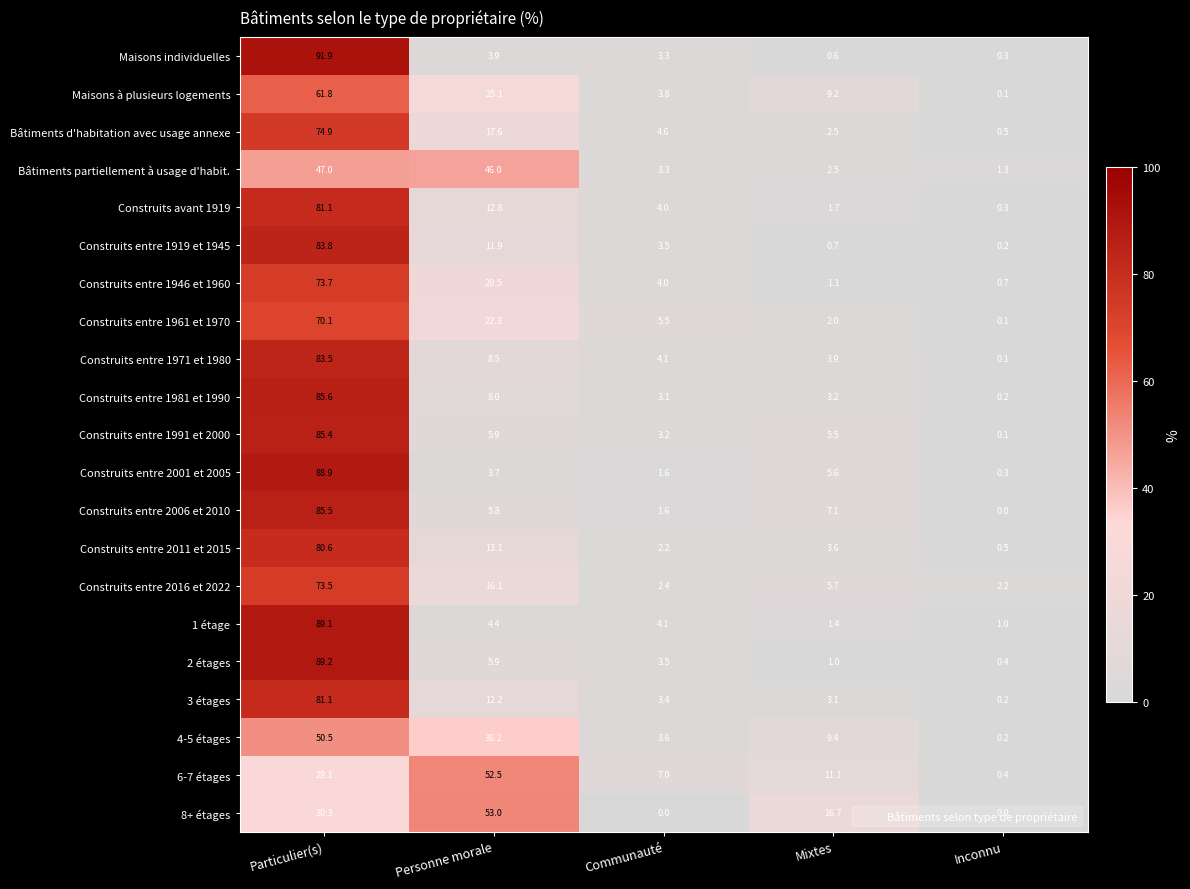

What is the spread (max minus min) of values at Inconnu?

2.2